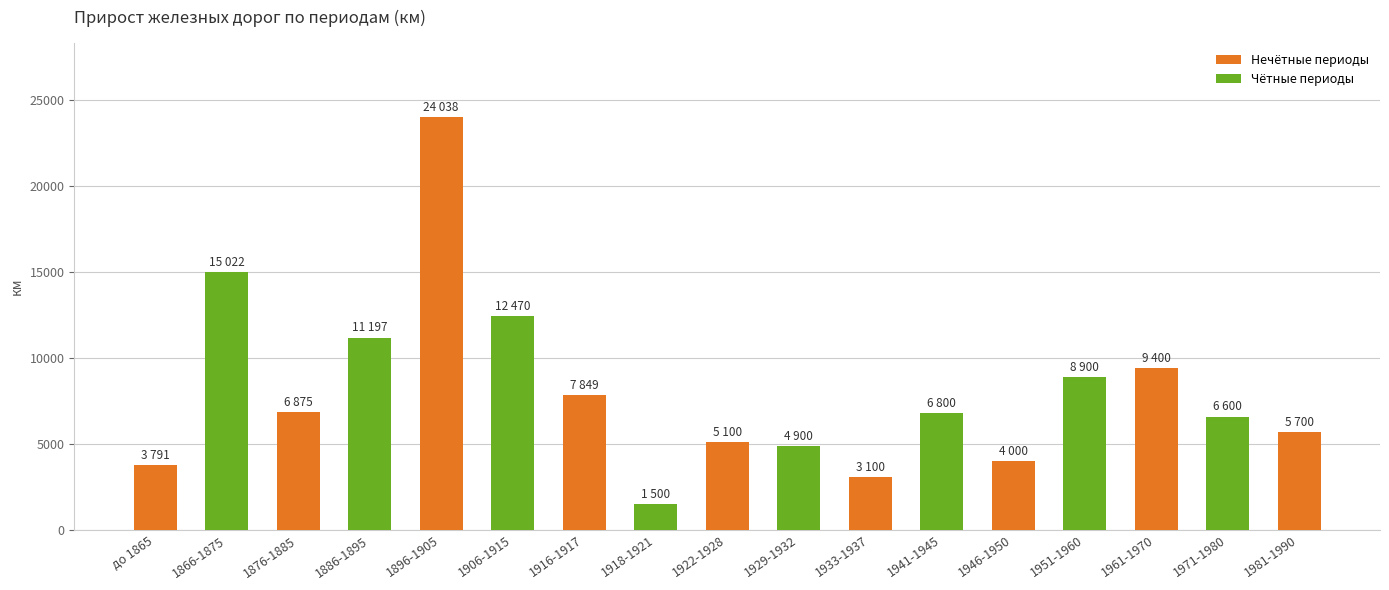

Which label corresponds to the largest value in the chart?

1896-1905